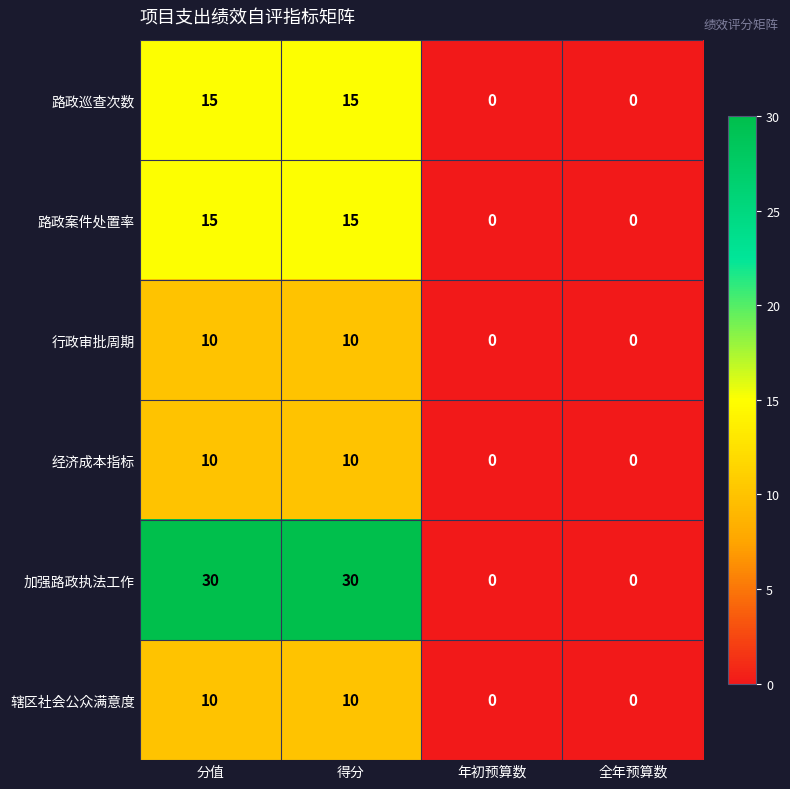

What is the difference between the highest and lowest values at 得分?

20